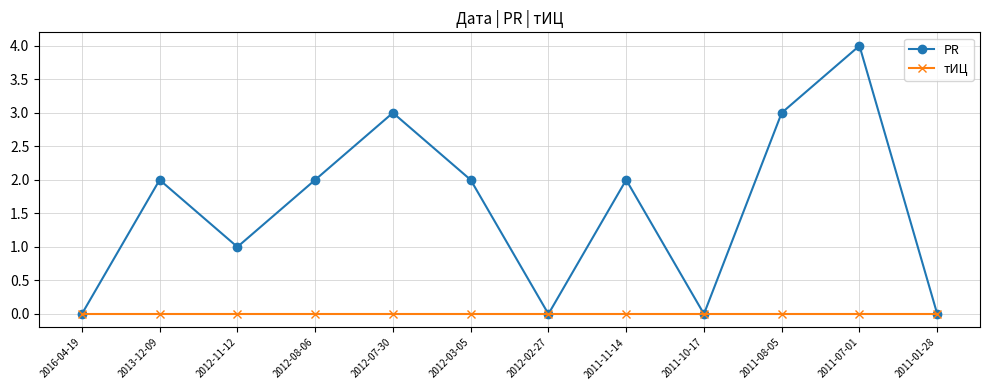

What is the greatest value displayed?

4